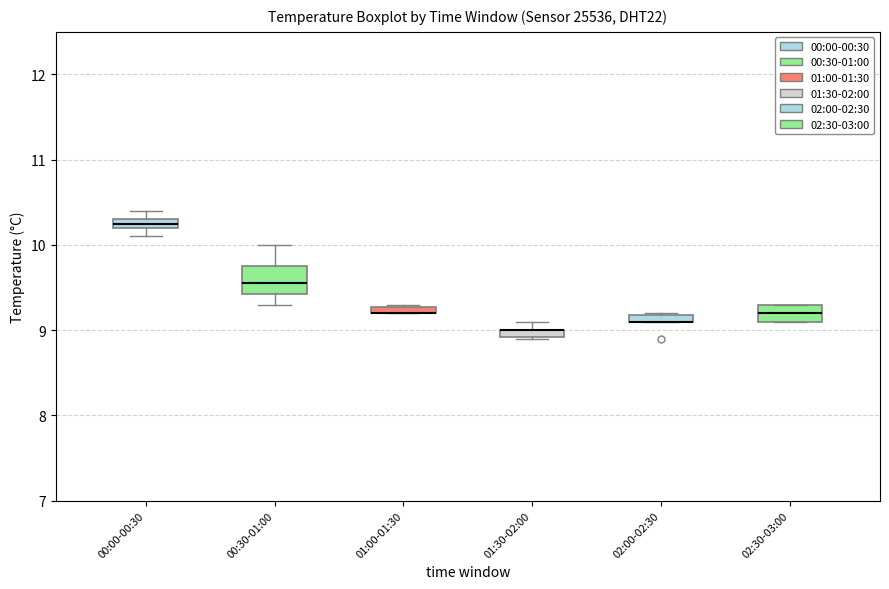

Which box is the tallest, from its lower edge to its upper edge?

00:30-01:00